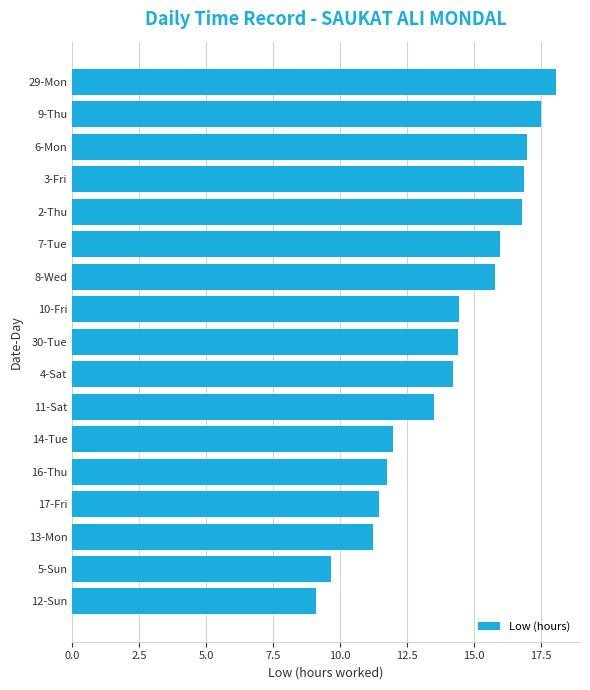

The chart shows a value of 4.2 at 6-Mon. True or false?

False